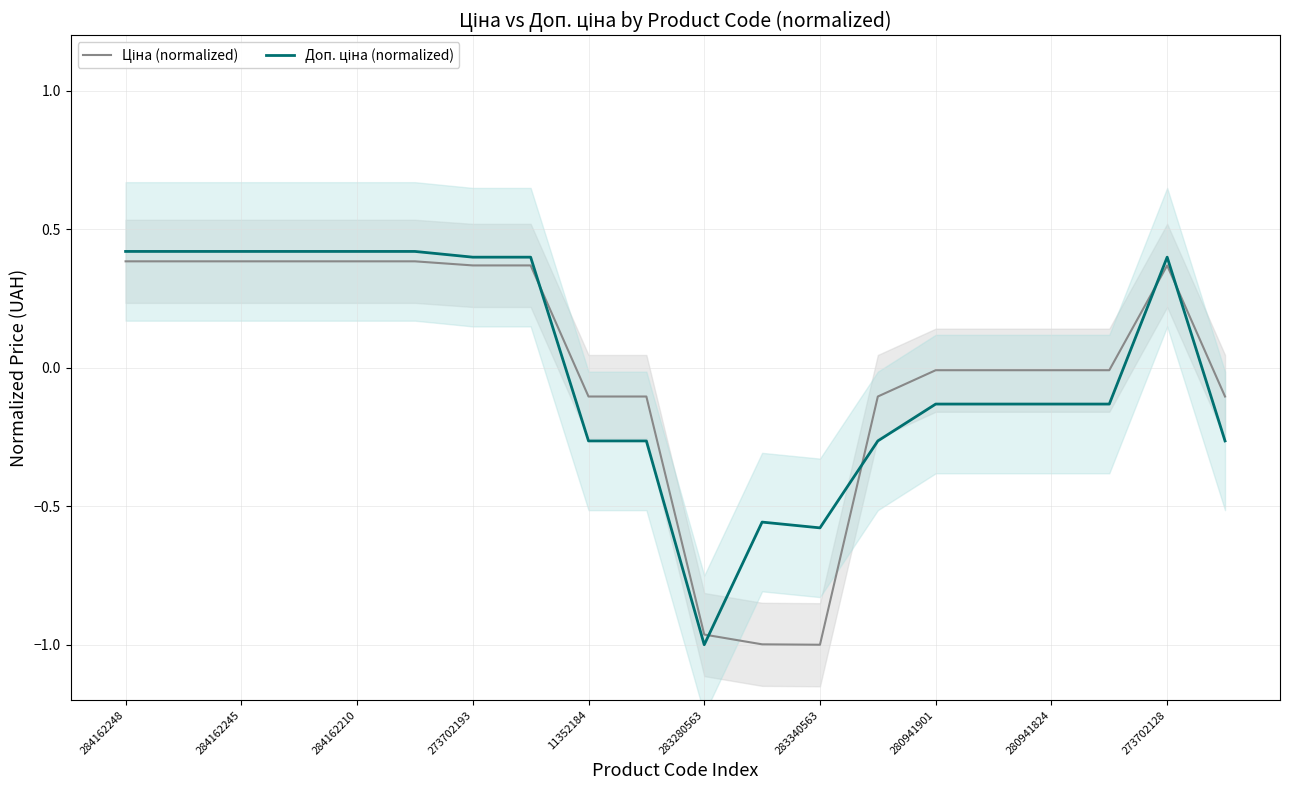

What is the difference between the second highest and second lowest values in the Ціна (normalized) series?

1.4